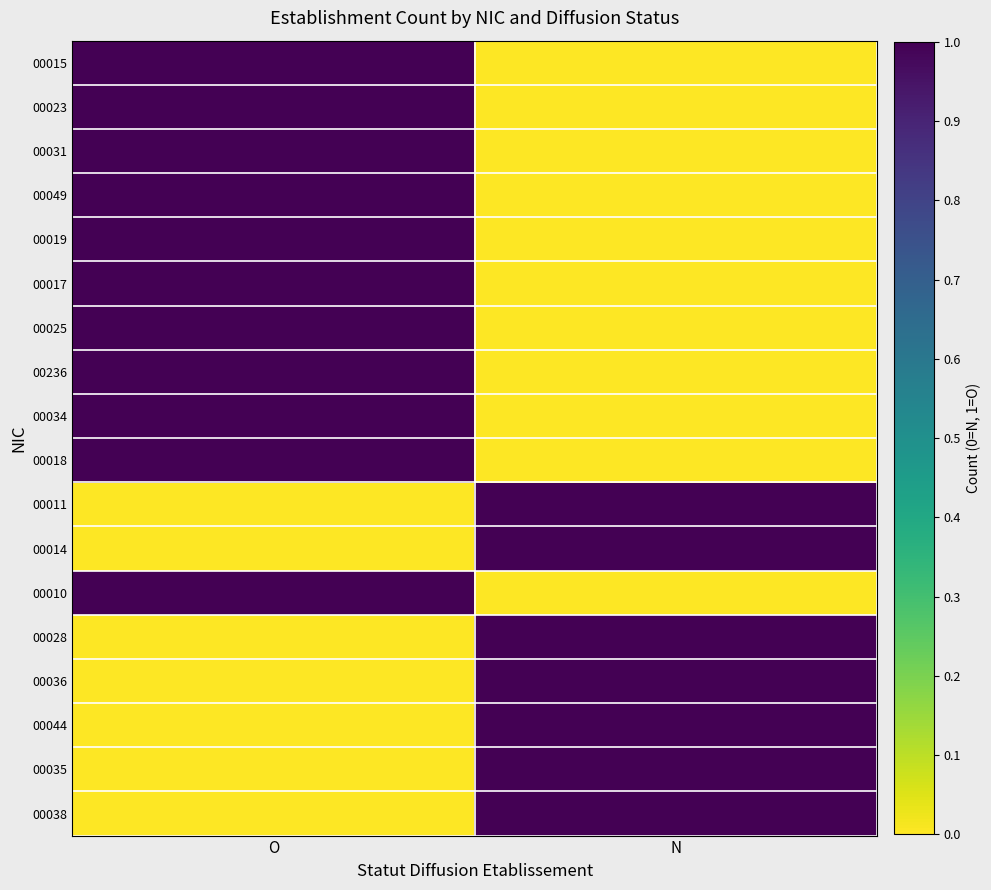

At which category does the chart reach its minimum across all series?

N